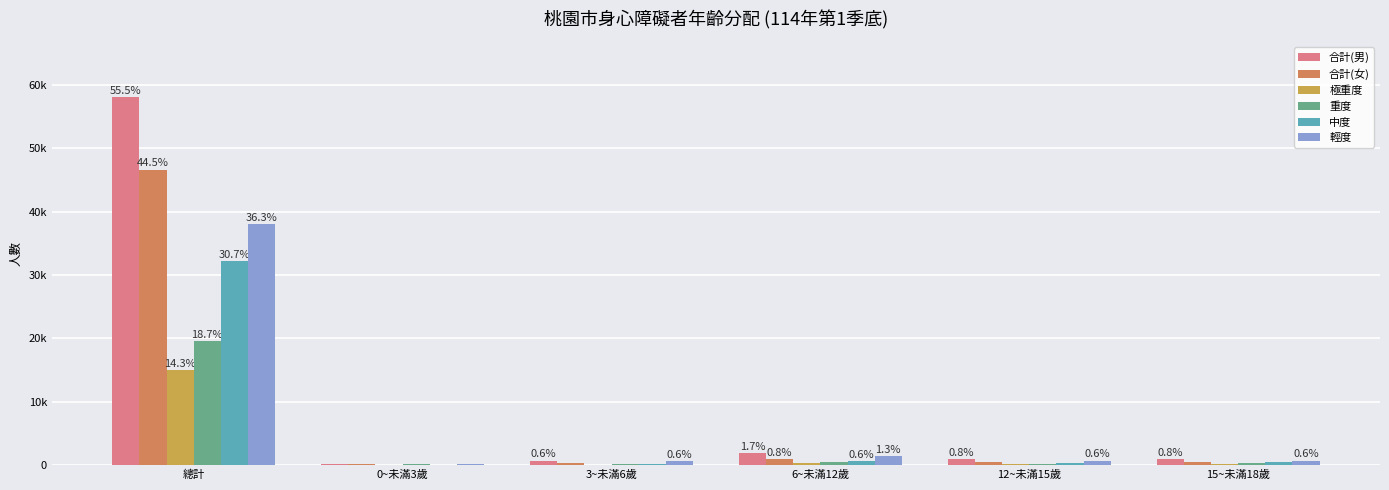

True or false: 合計(女) has a value of 78156 at 總計.

False